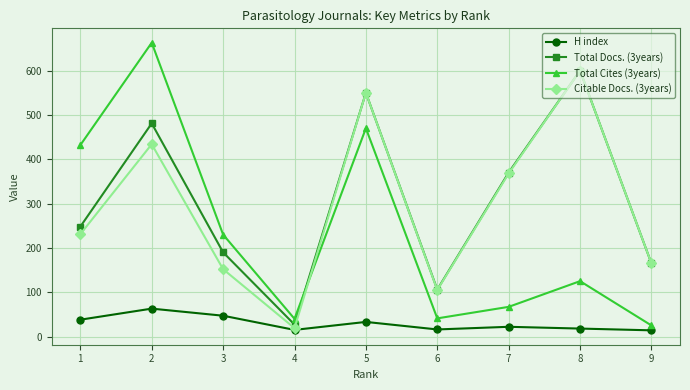

What is the sum of the Total Docs. (3years) values at 6 and 5?

656